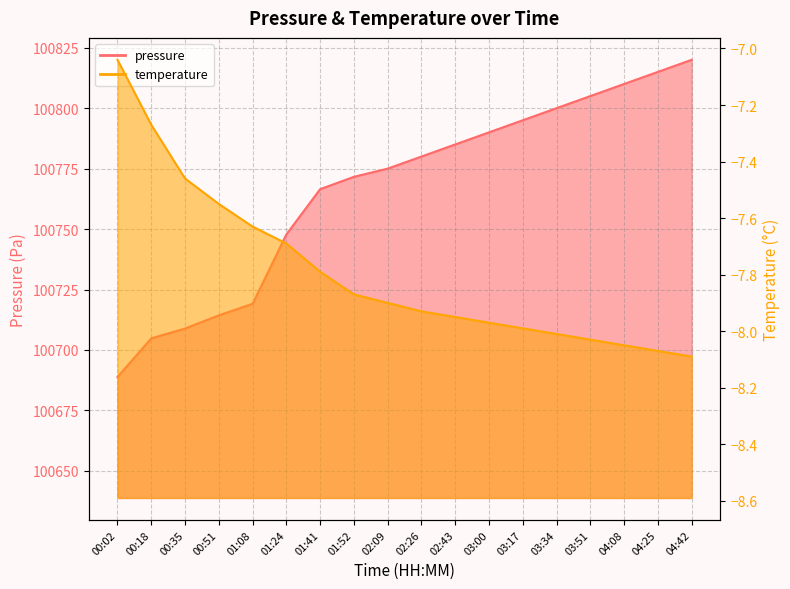

Read the temperature value at 04:25.

-8.1